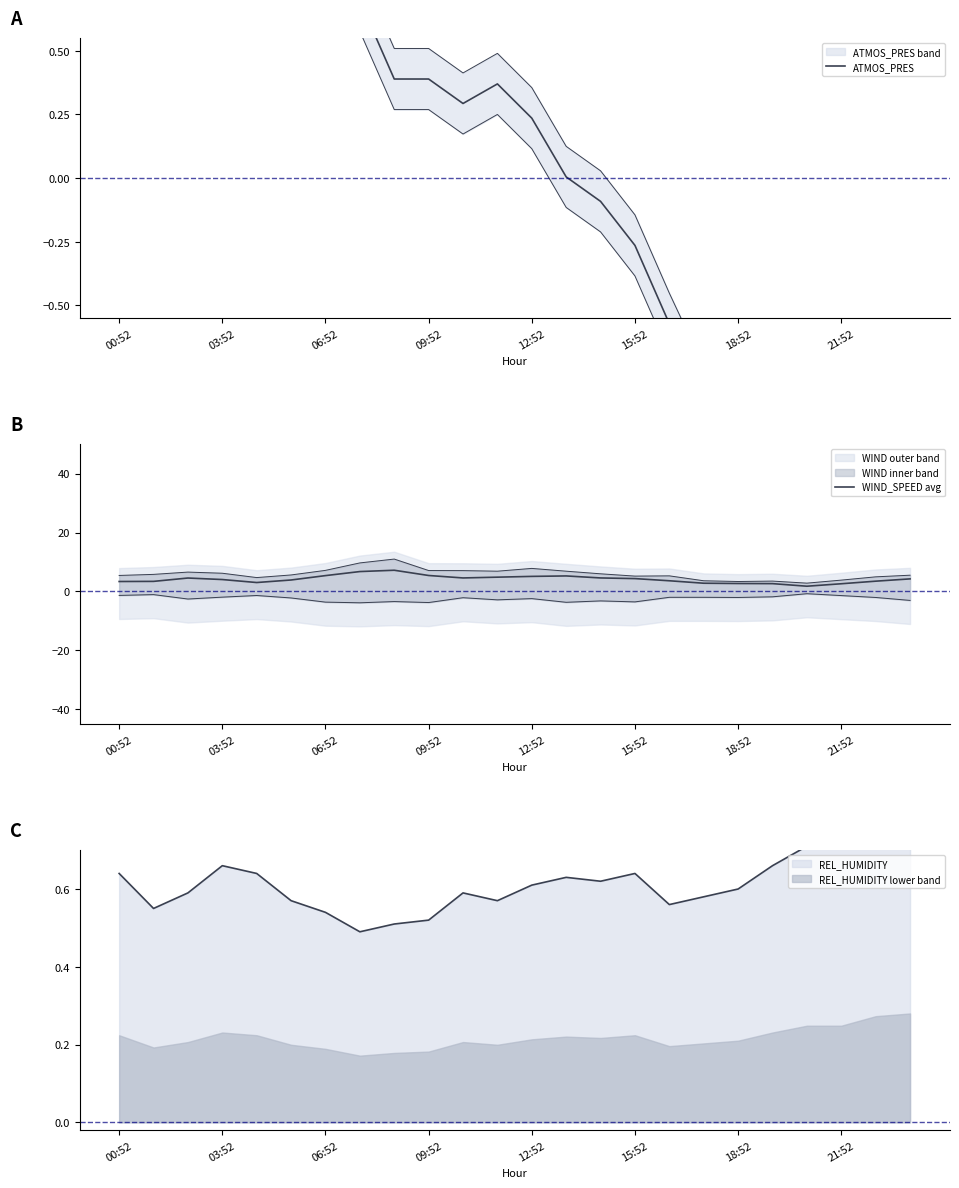

What is the difference between the highest and lowest values at 16?

4.2